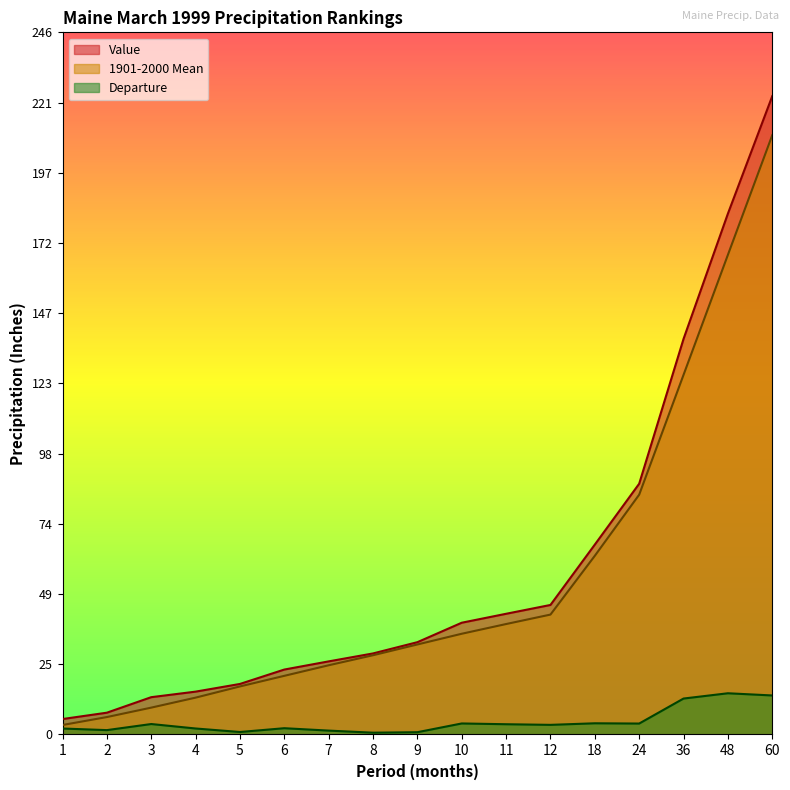

At how many categories does at least one series exceed 25?

11